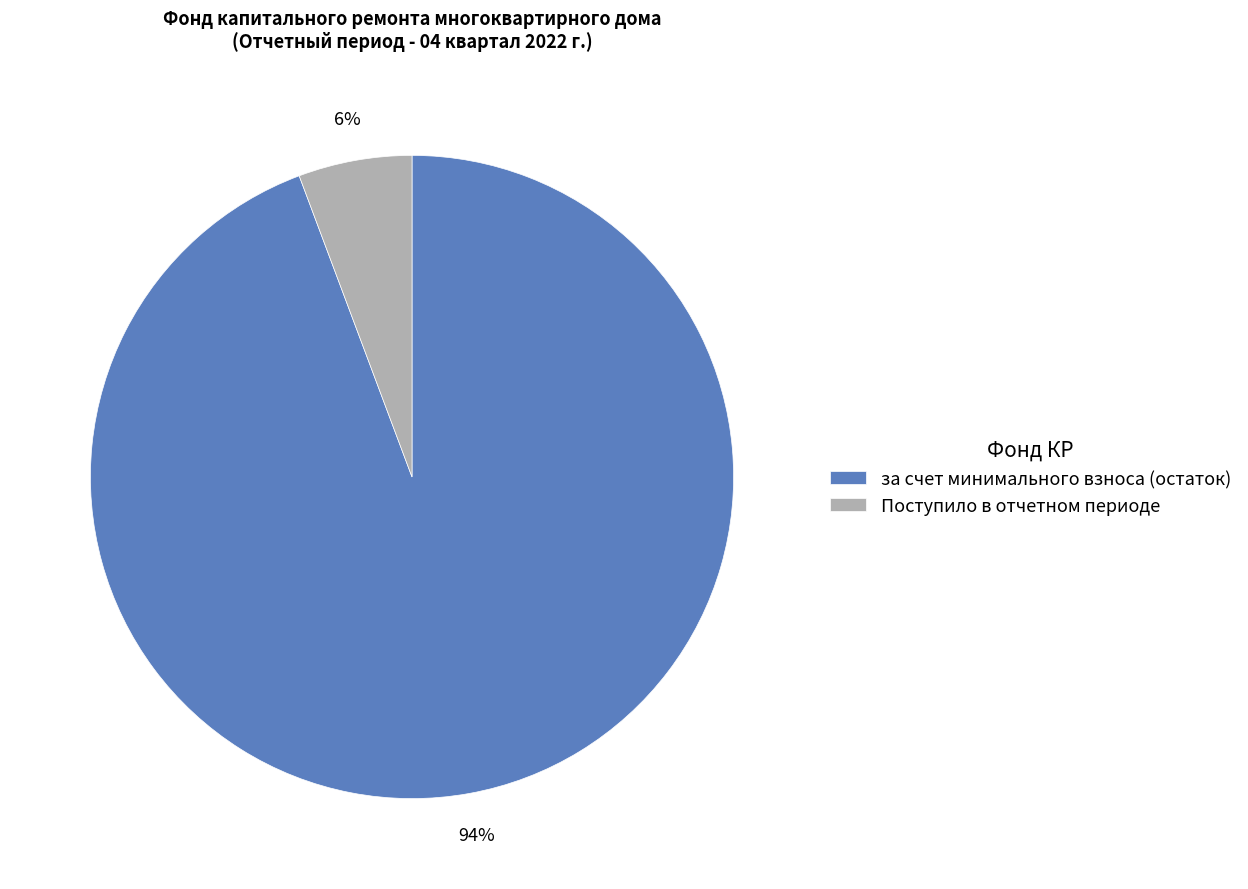

Between Поступило в отчетном периоде and за счет минимального взноса (остаток), which is larger?

за счет минимального взноса (остаток)